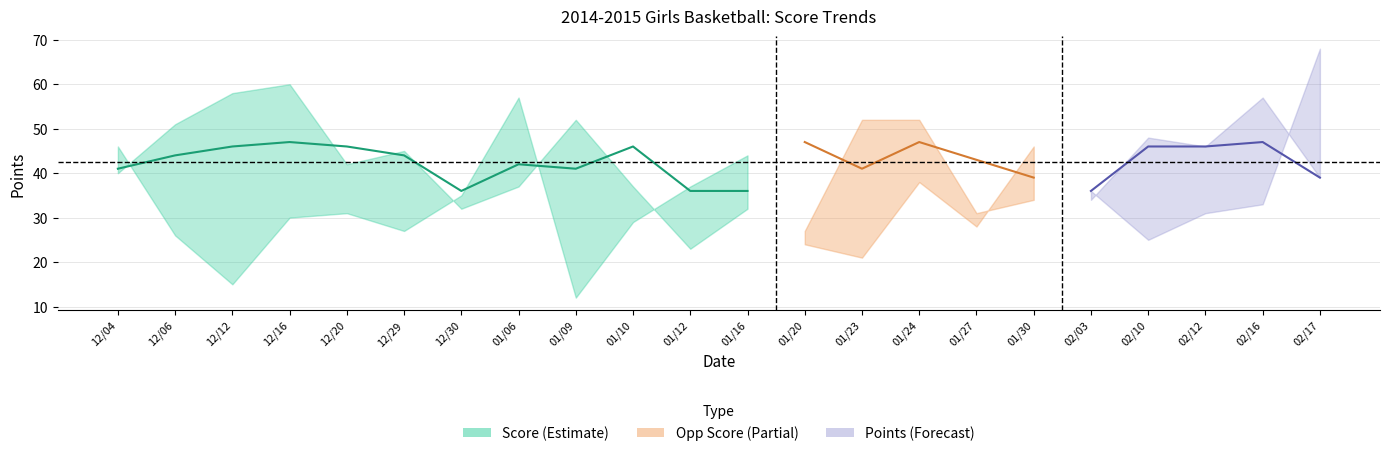

At which label does the data first exceed 44?

12/12